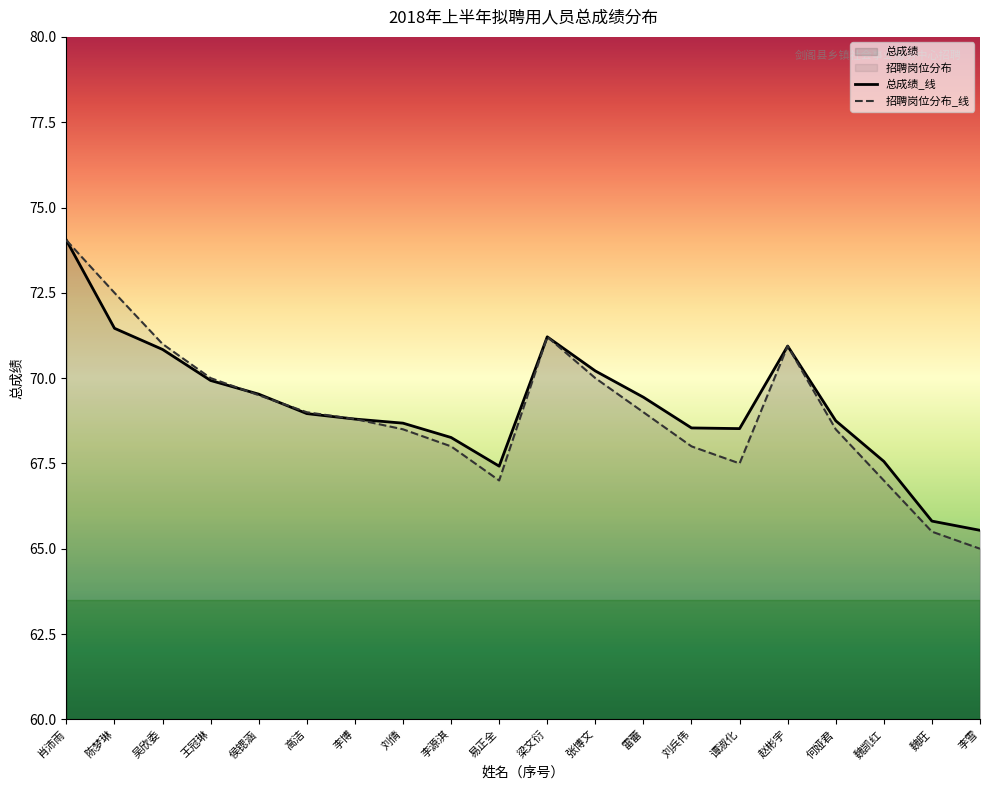

At how many categories does at least one series exceed 67?

18